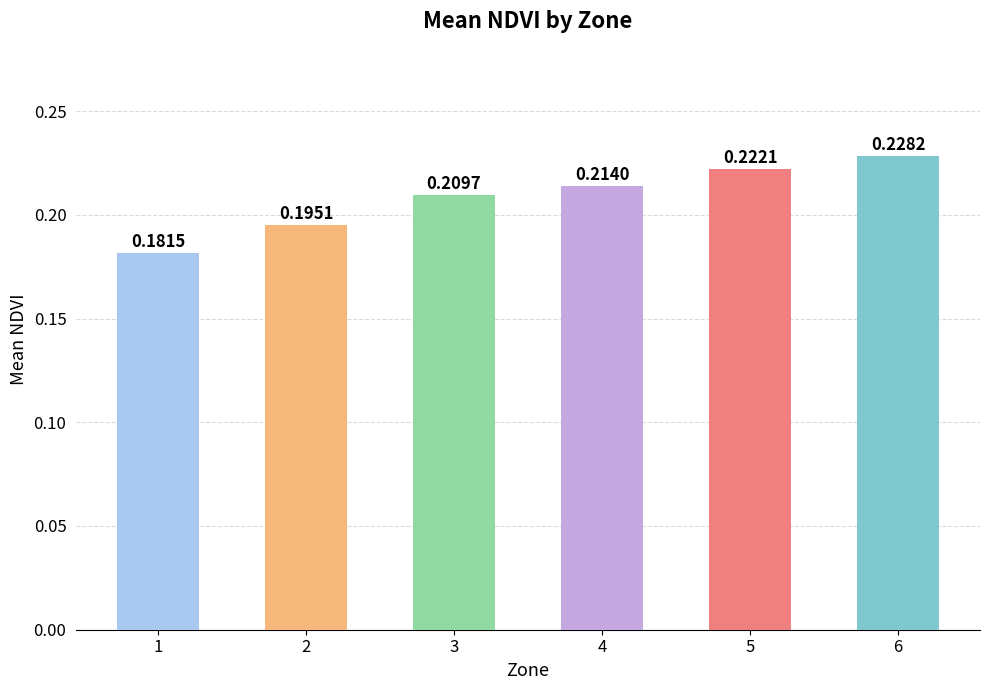

The chart shows a value of 0.1 at 1. True or false?

False